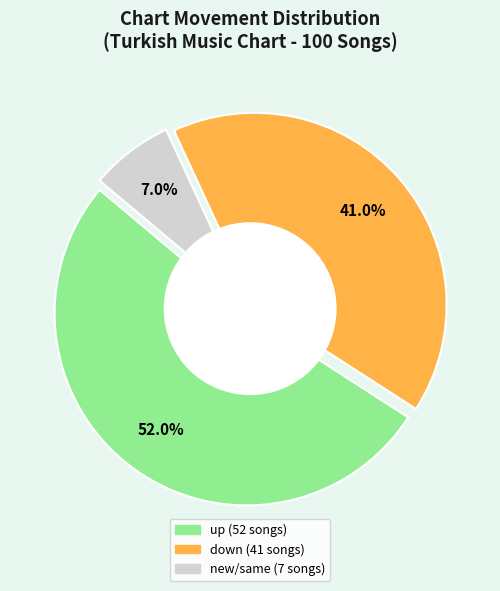

Combined, do up and - account for over 50%?

Yes